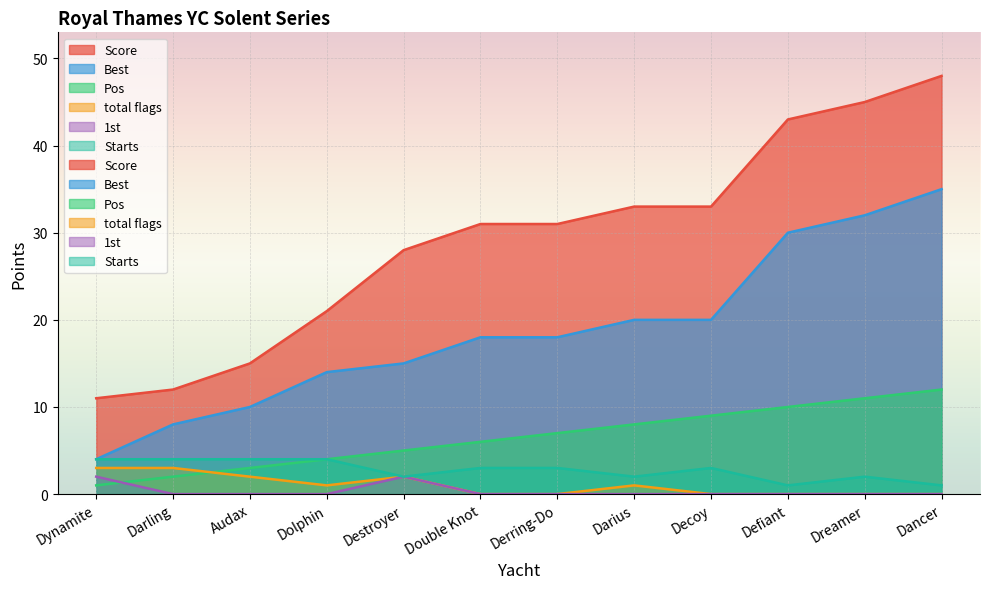

What is the sum of all 1st values?

4